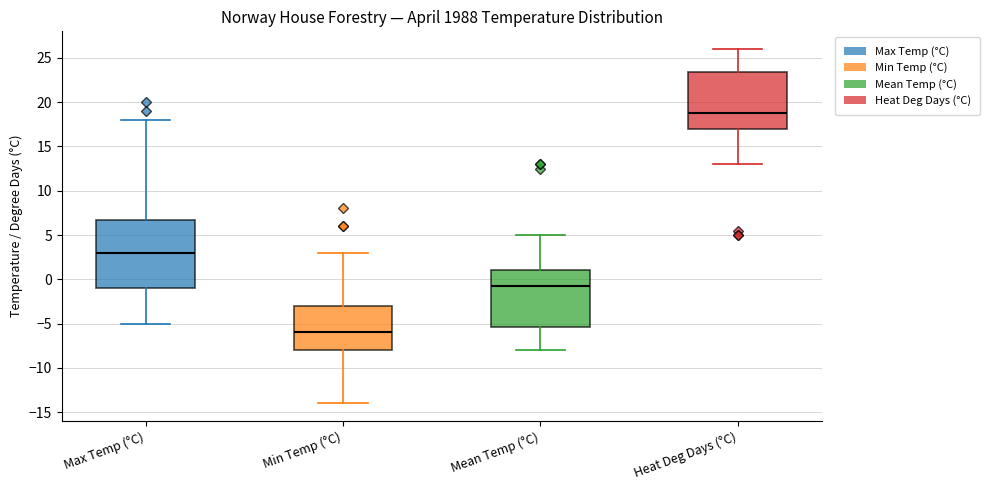

Where is the upper edge of the box for Min Temp (°C) on the y-axis? The values are not printed on the chart, so give them approximately, as read against the axis.

-3.0